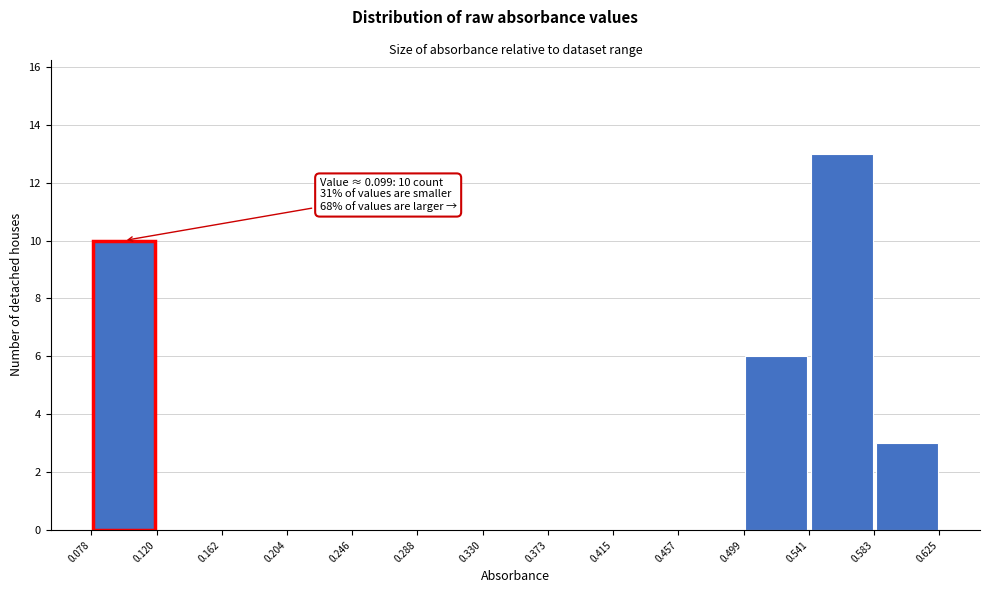

Which range on the x-axis has the tallest bar?

0.541 to 0.583